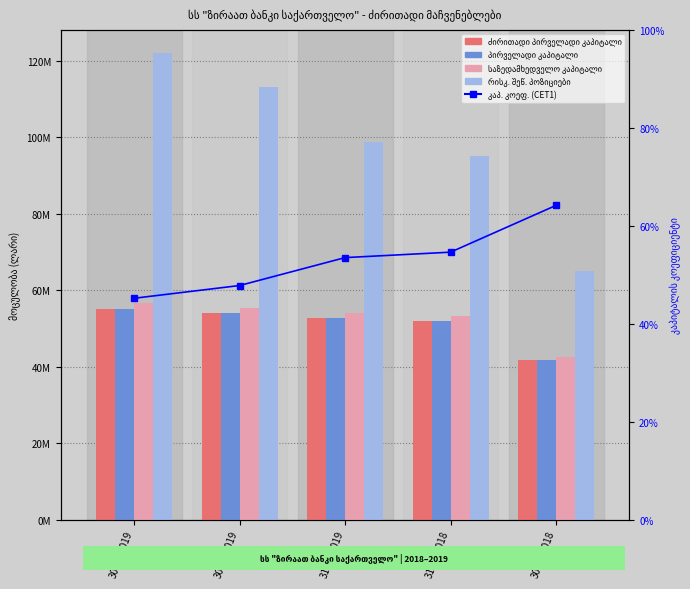

What is the sum of the კაპ. კოეფ. (CET1) values at 30.06.2019 and 30.09.2019?

0.9